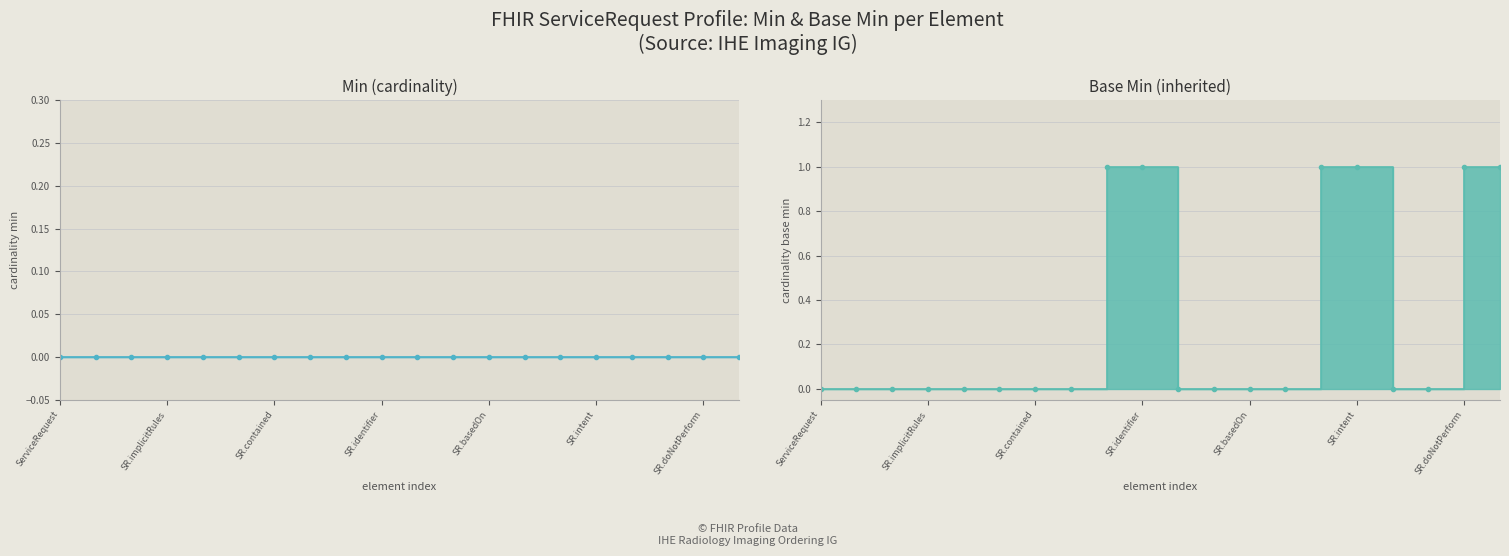

Which category has the highest value across all series?

ServiceRequest.modifierExtension